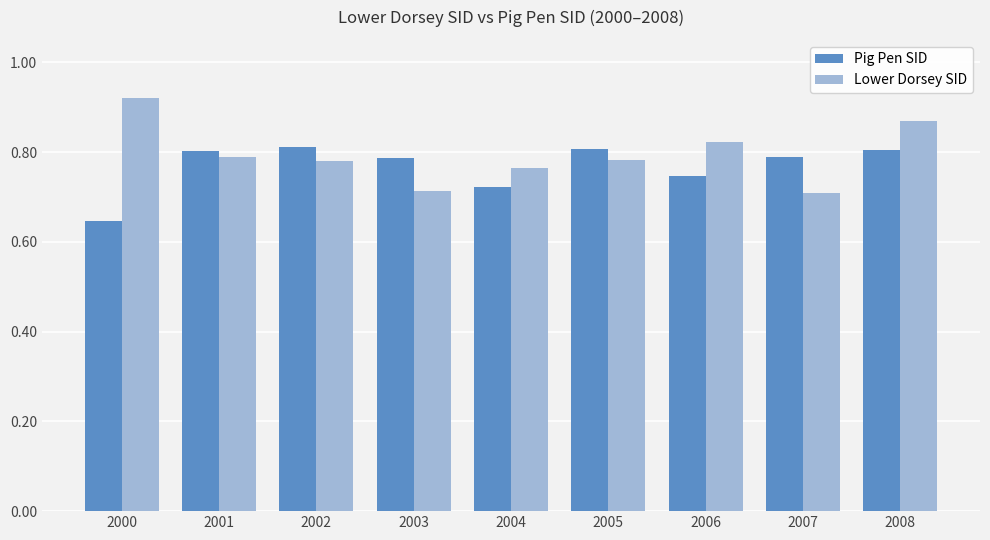

Are the bars horizontal?

No